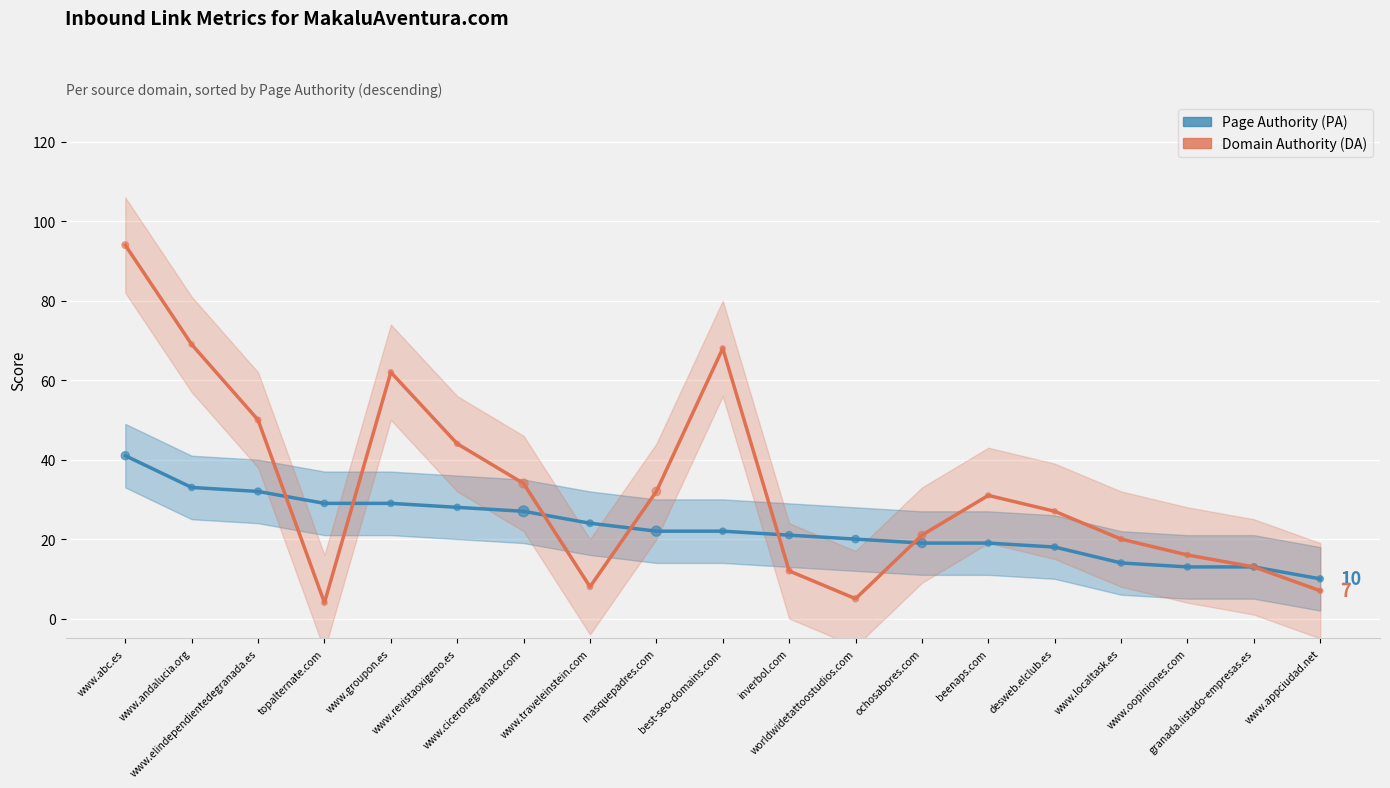

Is the value of Domain Authority (DA) at masquepadres.com greater than the value of Page Authority (PA) at granada.listado-empresas.es?

Yes